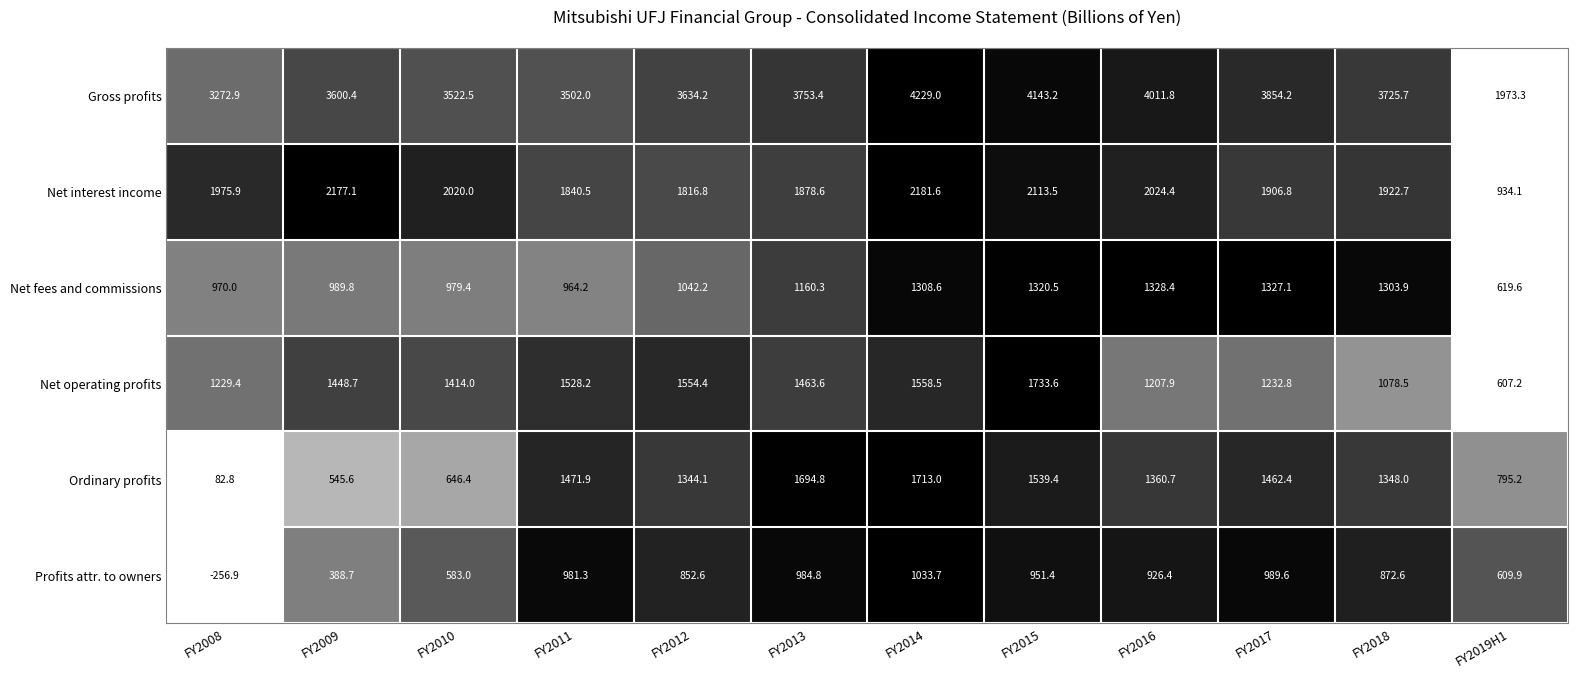

Rank the series at FY2017 from lowest to highest value.

Profits attr. to owners, Net operating profits, Net fees and commissions, Ordinary profits, Net interest income, Gross profits